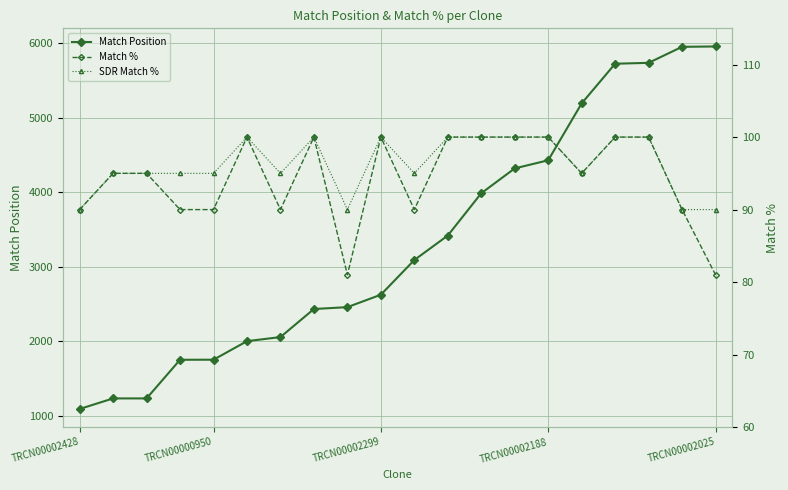

True or false: SDR Match % and Match Position cross at least once.

False